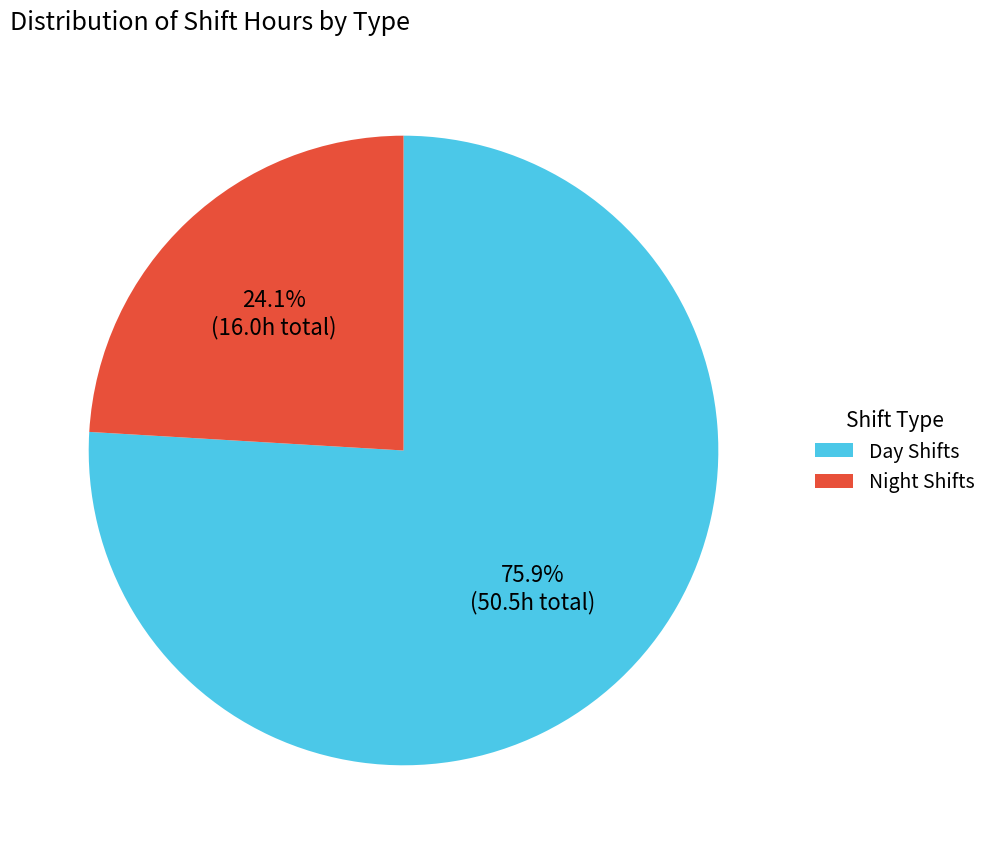

Approximately how many times larger is the value at Night Shifts compared to Day Shifts?

0.3